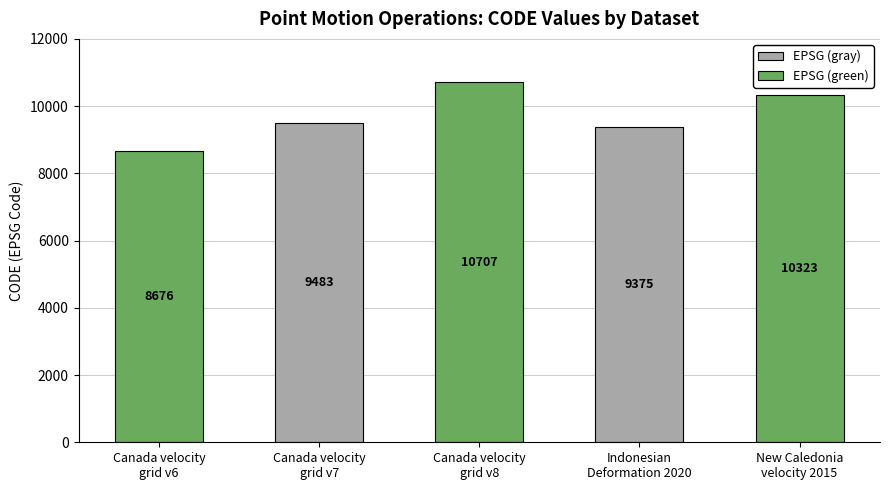

The chart shows a value of 8676 at Canada velocity
grid v6. True or false?

True